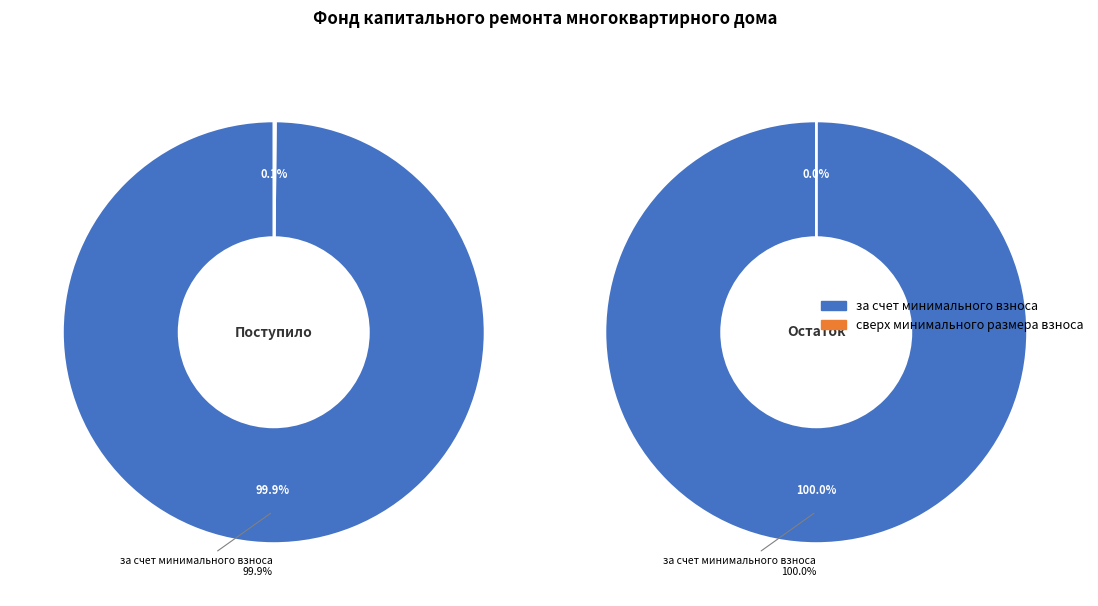

To the nearest percent, what is the difference between the за счет минимального взноса and сверх минимального размера взноса slice percentages?

100%